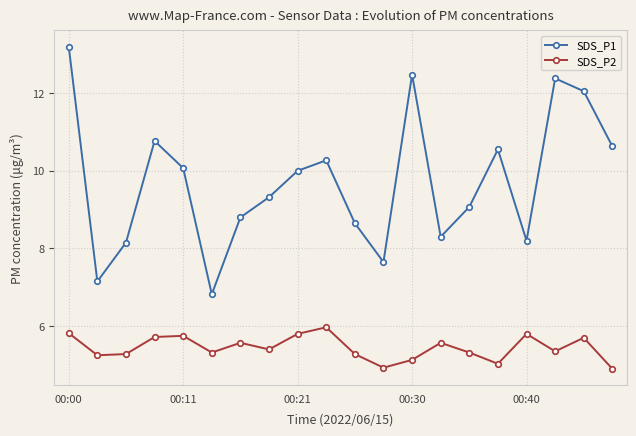

What is the maximum value for SDS_P2?

6.0